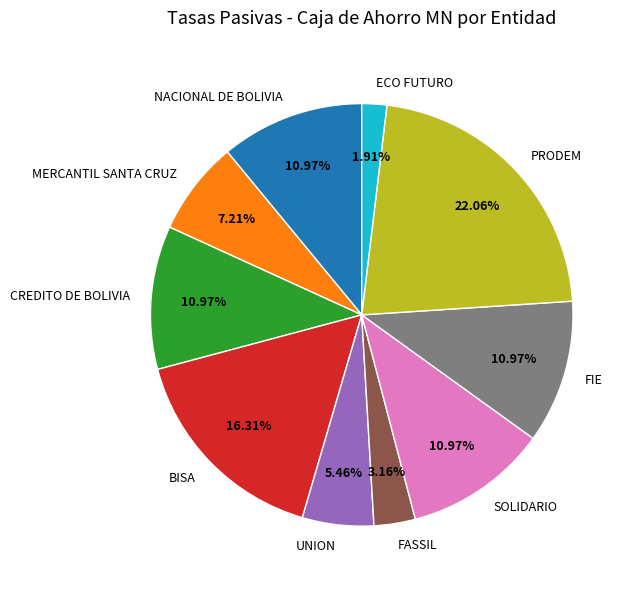

The FIE slice represents 24% of the pie. True or false?

False